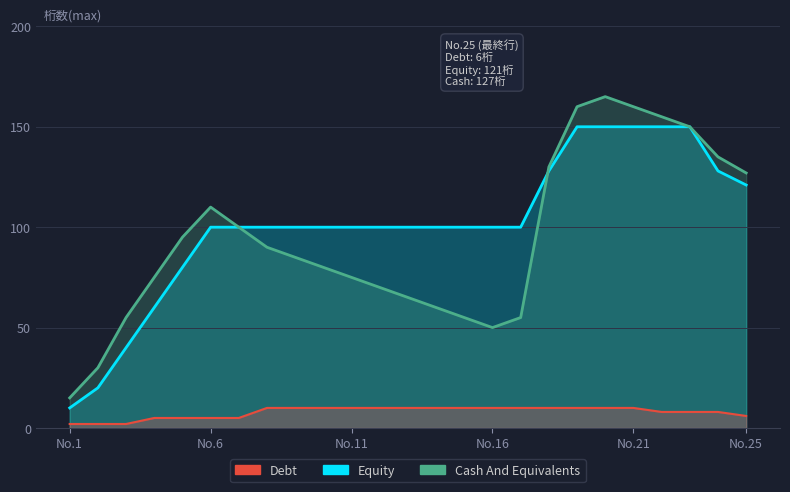

At how many categories does at least one series exceed 119?

8